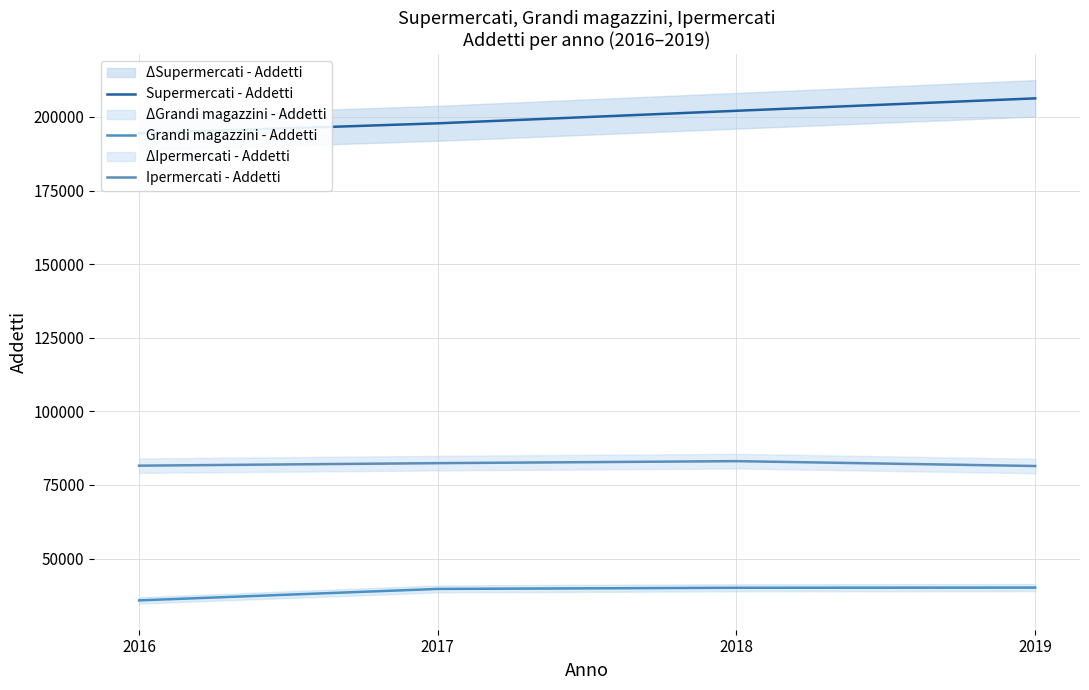

What is the total value across all series at 2016?

311833.0